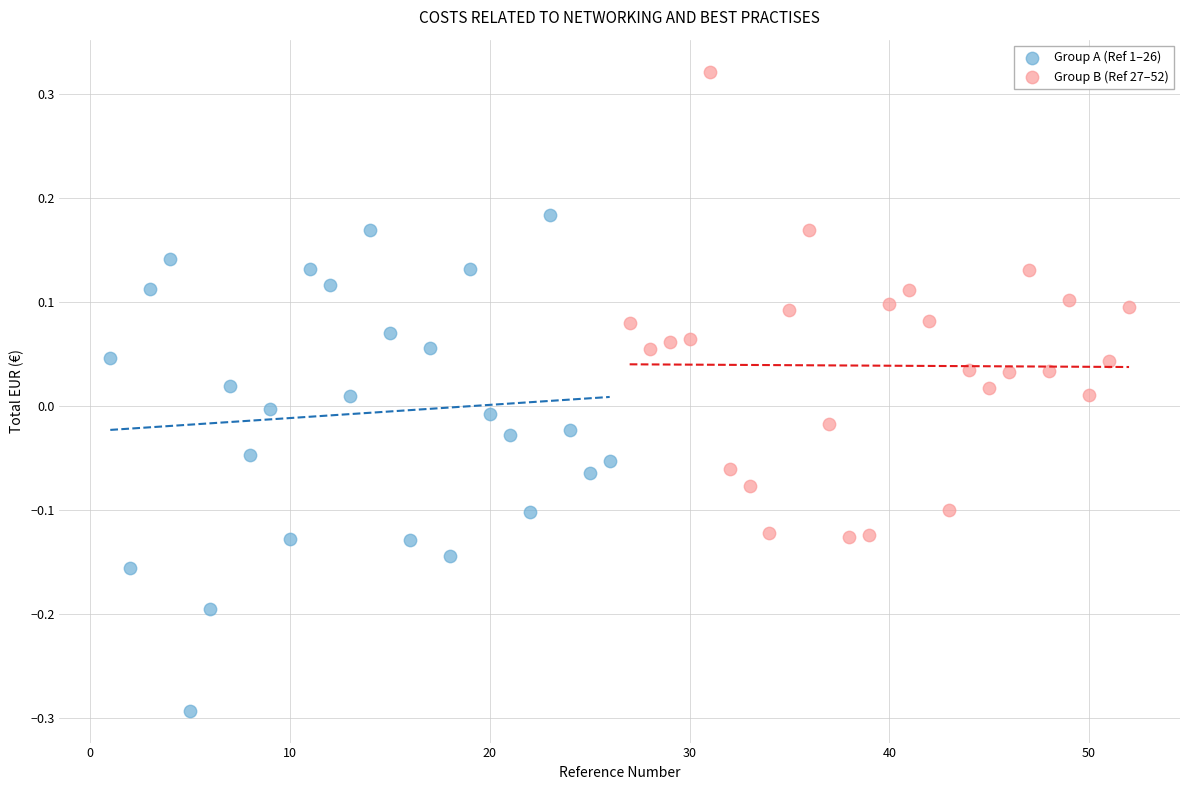

Which series has the widest spread of Y values?

Group A (Ref 1–26)